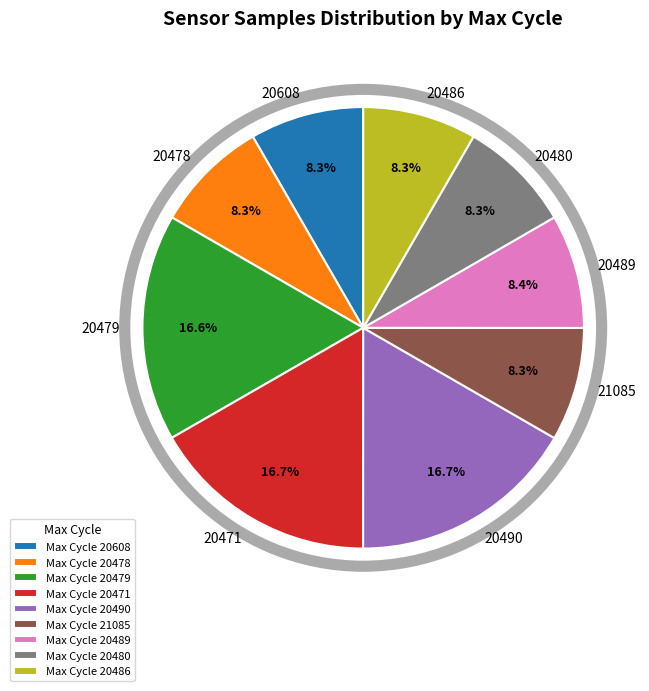

Is there any slice that represents more than half of the pie?

No